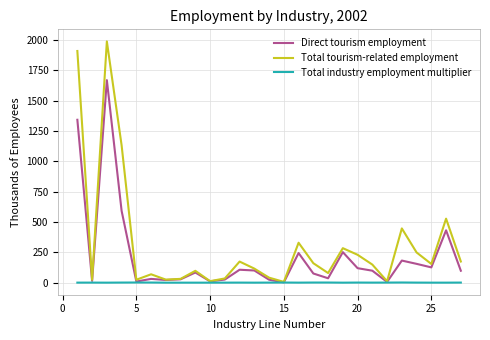

Which series has the largest total across all categories?

Total tourism-related employment